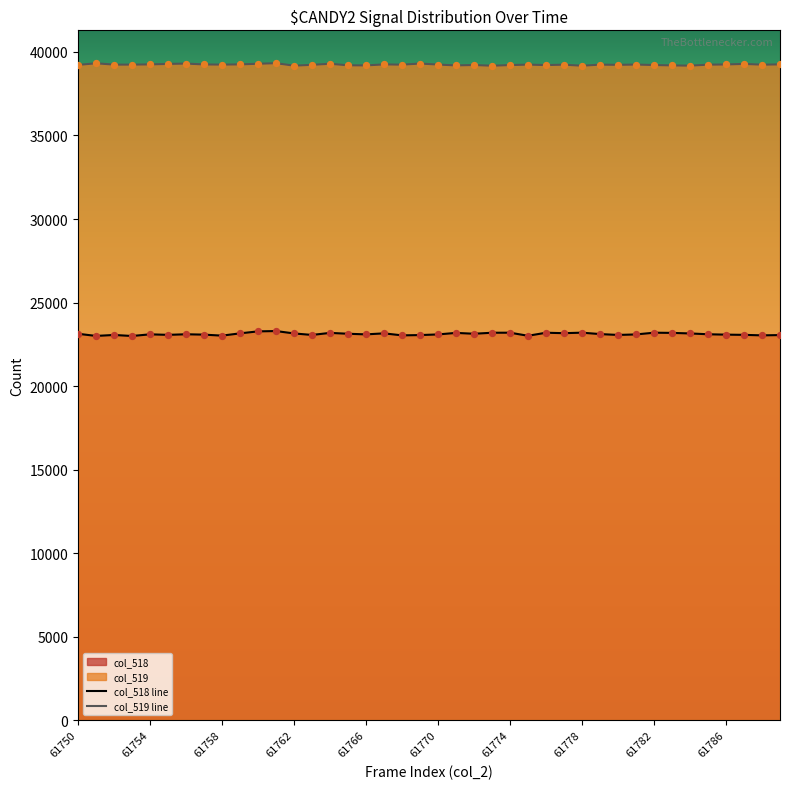

At how many categories does at least one series exceed 29348?

40